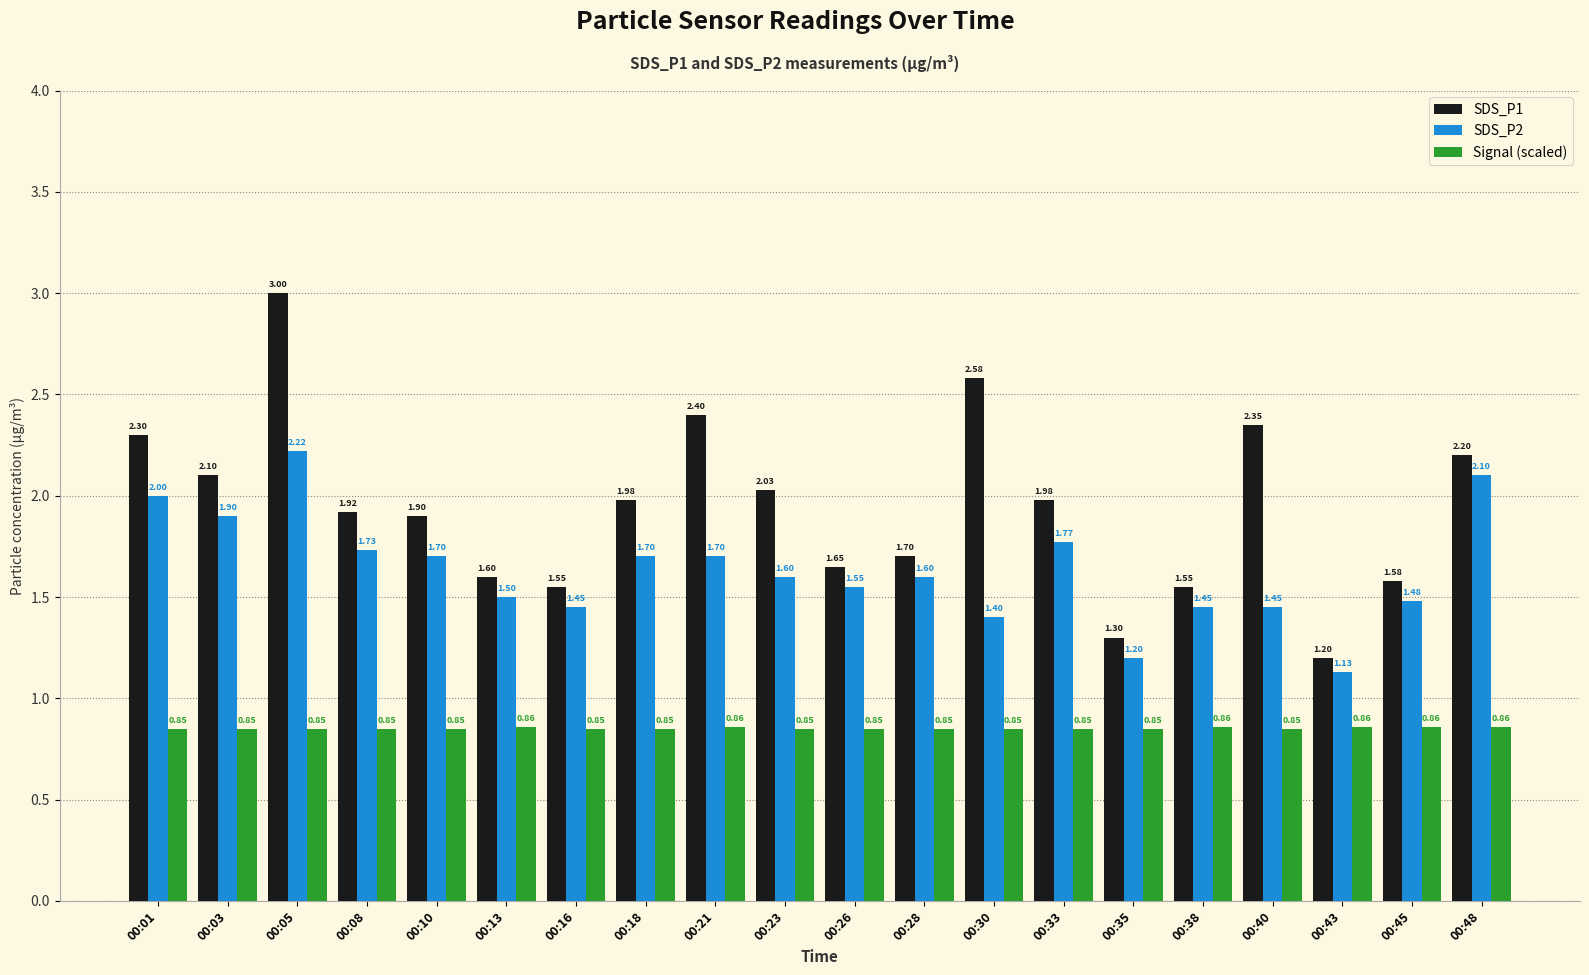

Rank the series at 00:30 from highest to lowest value.

SDS_P1, SDS_P2, Signal (scaled)